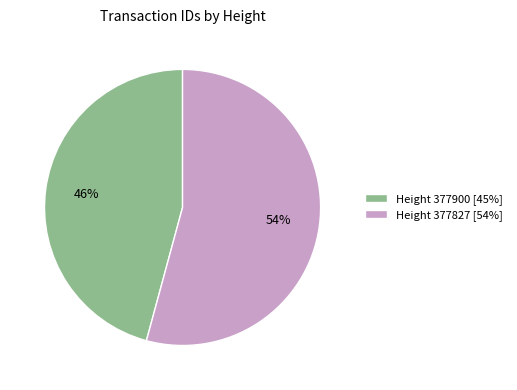

Which slice is the smallest?

Height 377900 [45%]